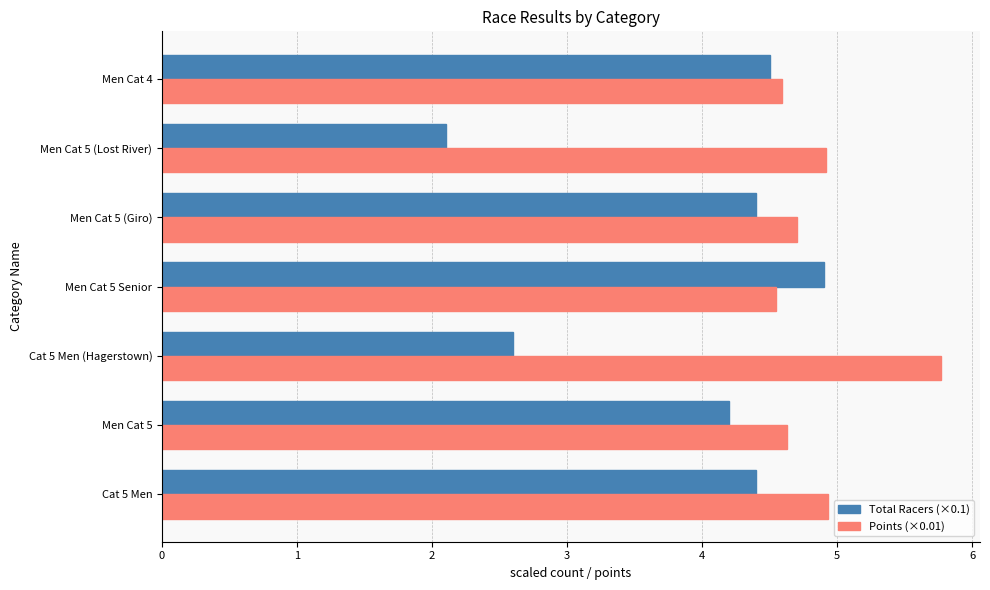

Which series has the largest total across all categories?

Points (×0.01)